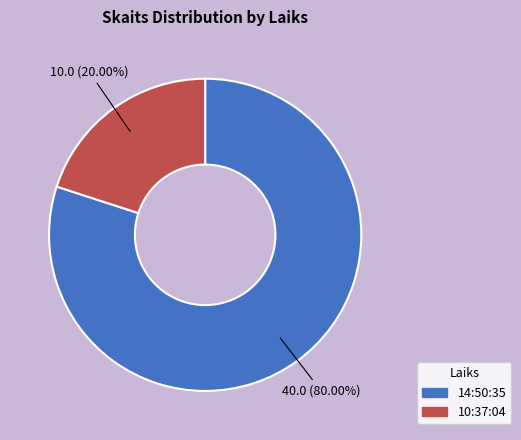

Which category has the smallest portion of the pie?

10:37:04